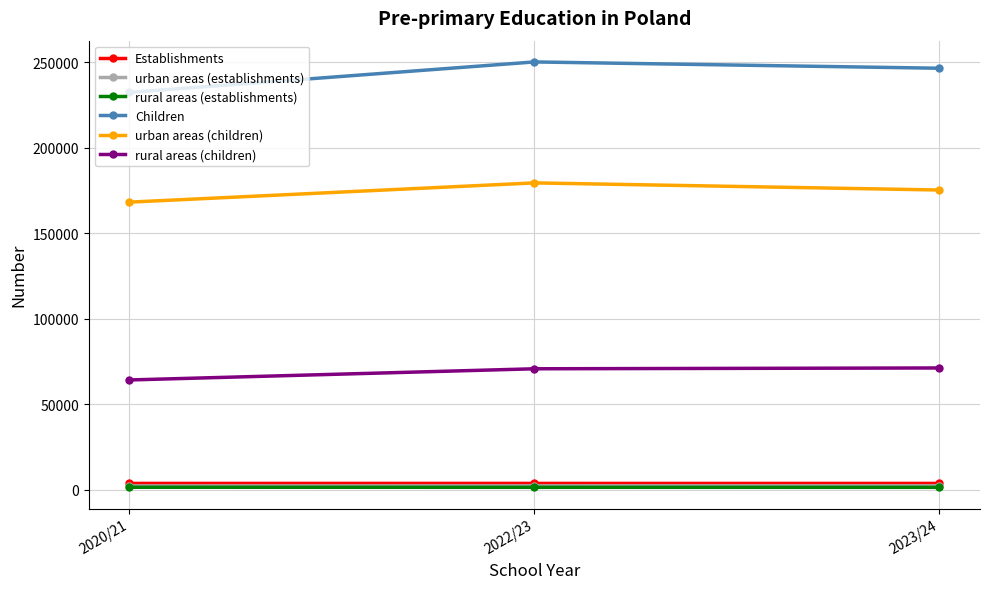

Is it true that urban areas (children) equals 175378 at 2023/24?

True